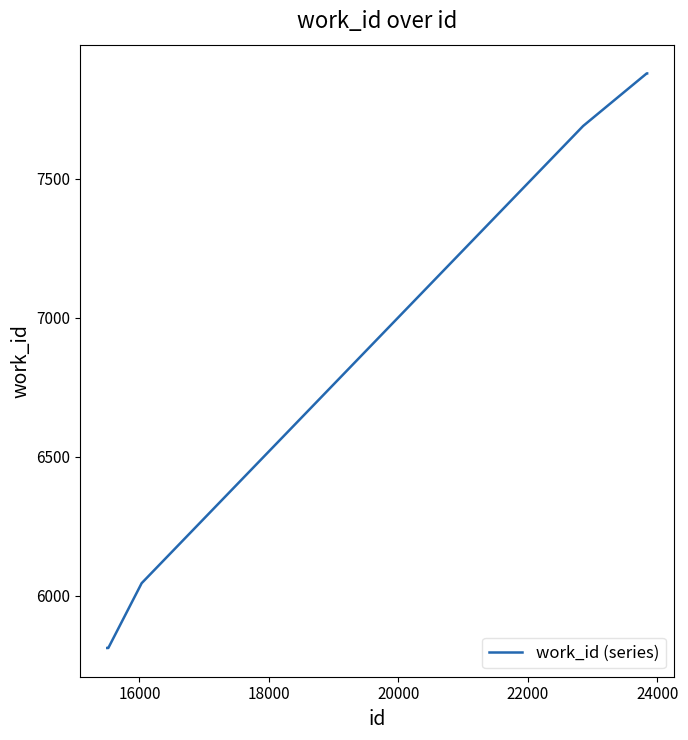

What is the difference between the maximum and minimum values?

2066